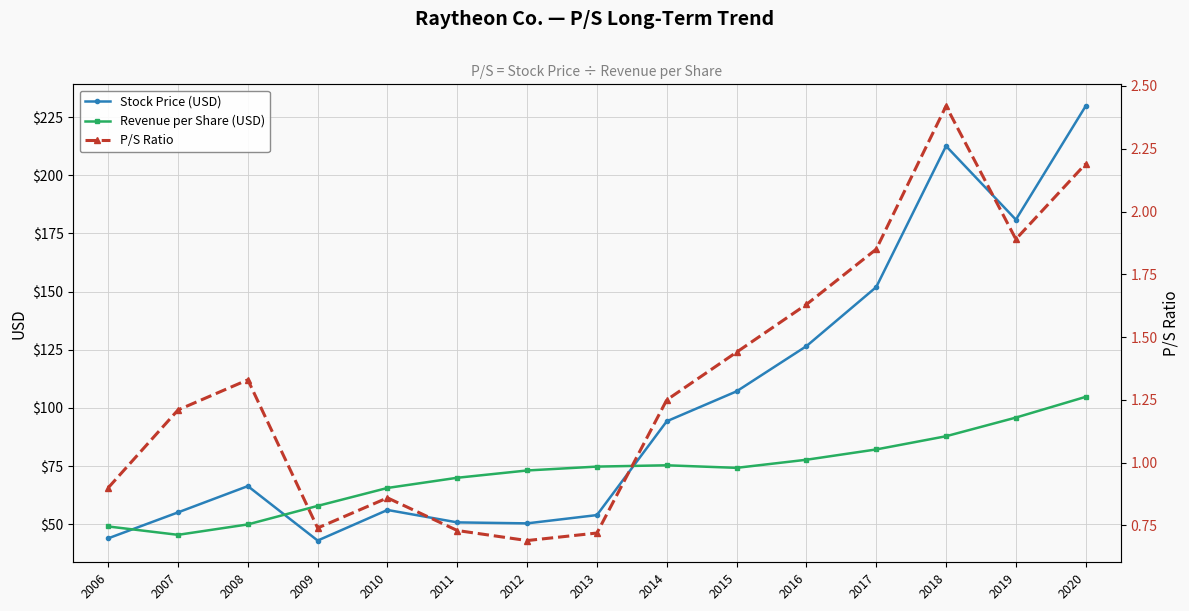

At which label is Revenue per Share (USD) closest to 75?

2013